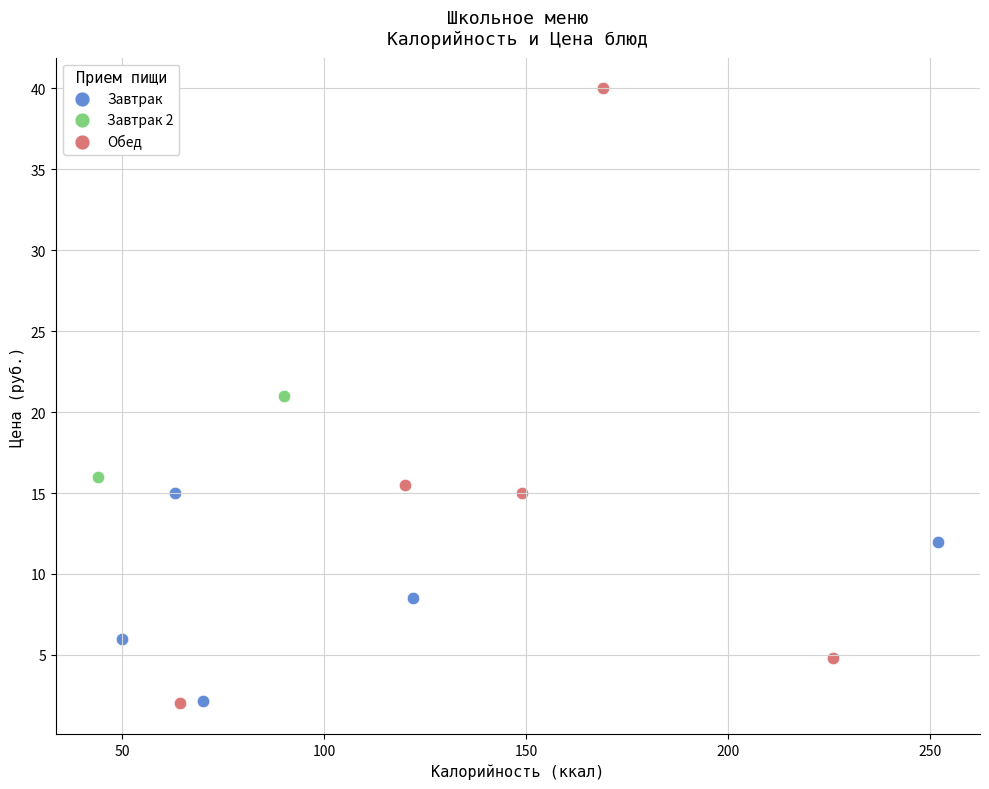

Which series contains the highest Y value?

Обед